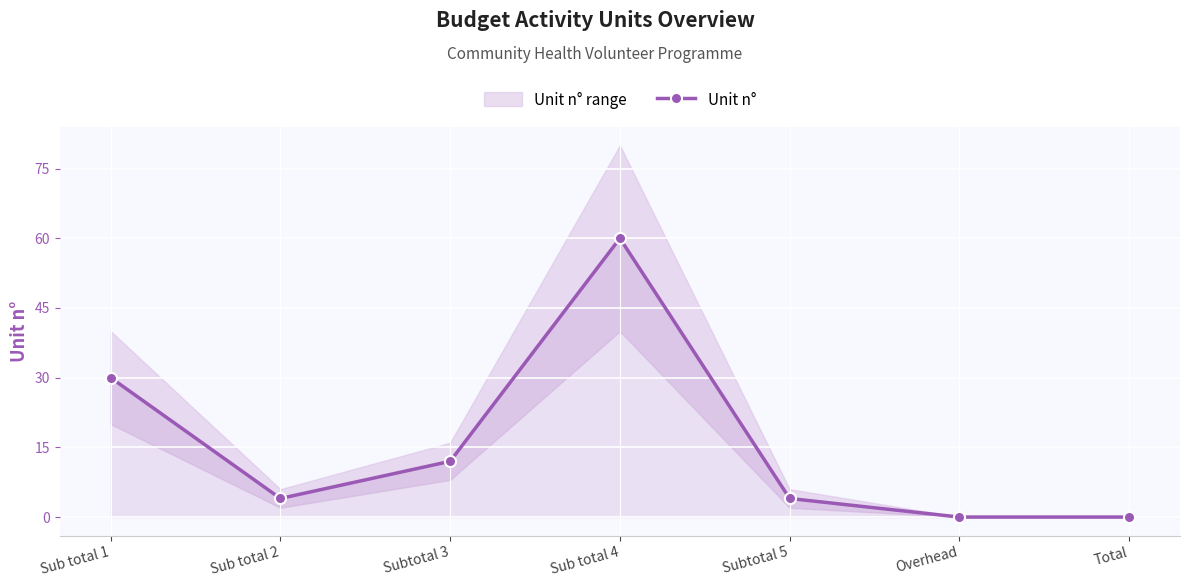

Which has a higher value, Sub total 1 or Sub total 2?

Sub total 1